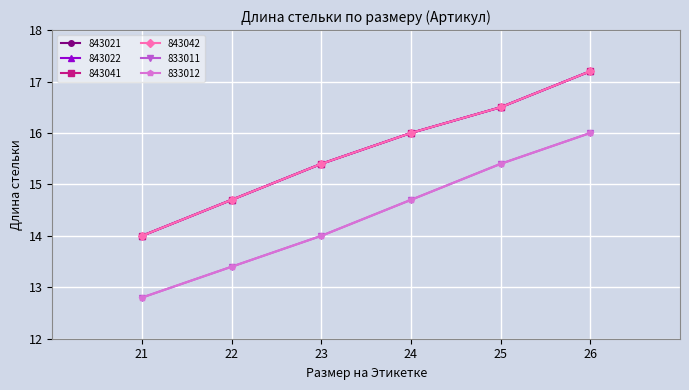

Where is 833011 nearest to the value 14?

23